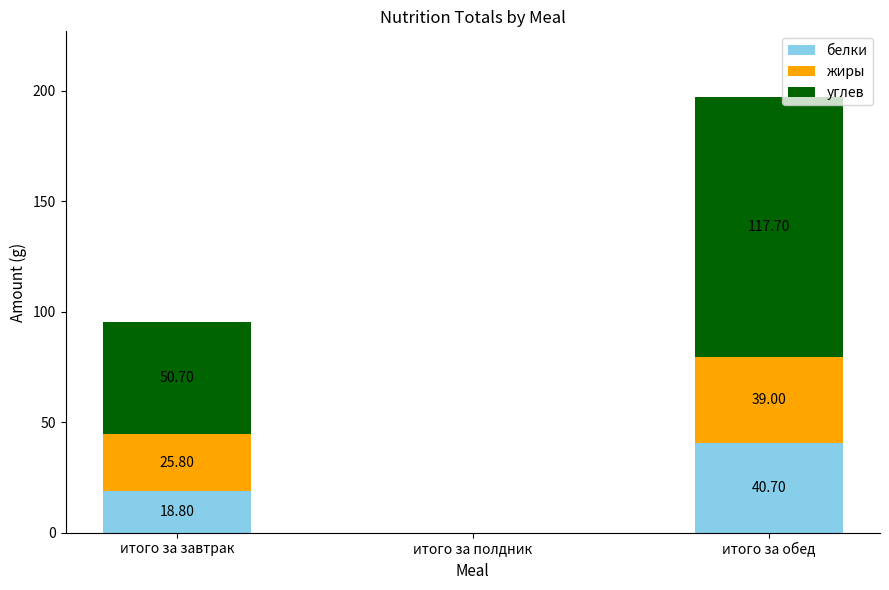

What is the total value across all series at итого за завтрак?

95.3